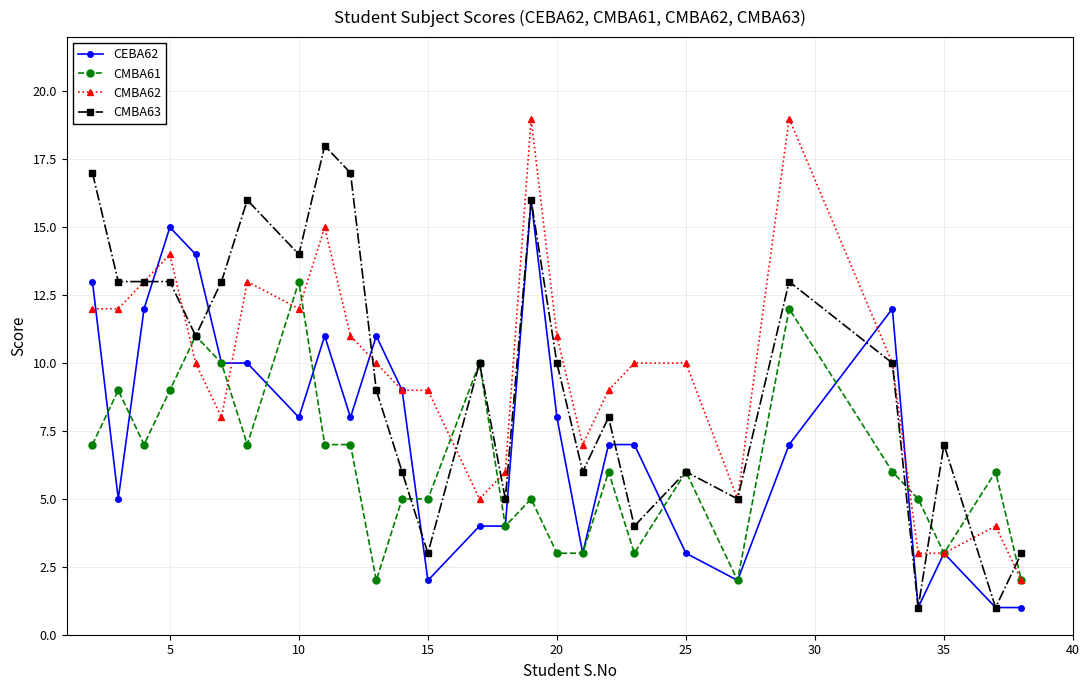

Rank the series by their maximum value, from highest to lowest.

CMBA62, CMBA63, CEBA62, CMBA61